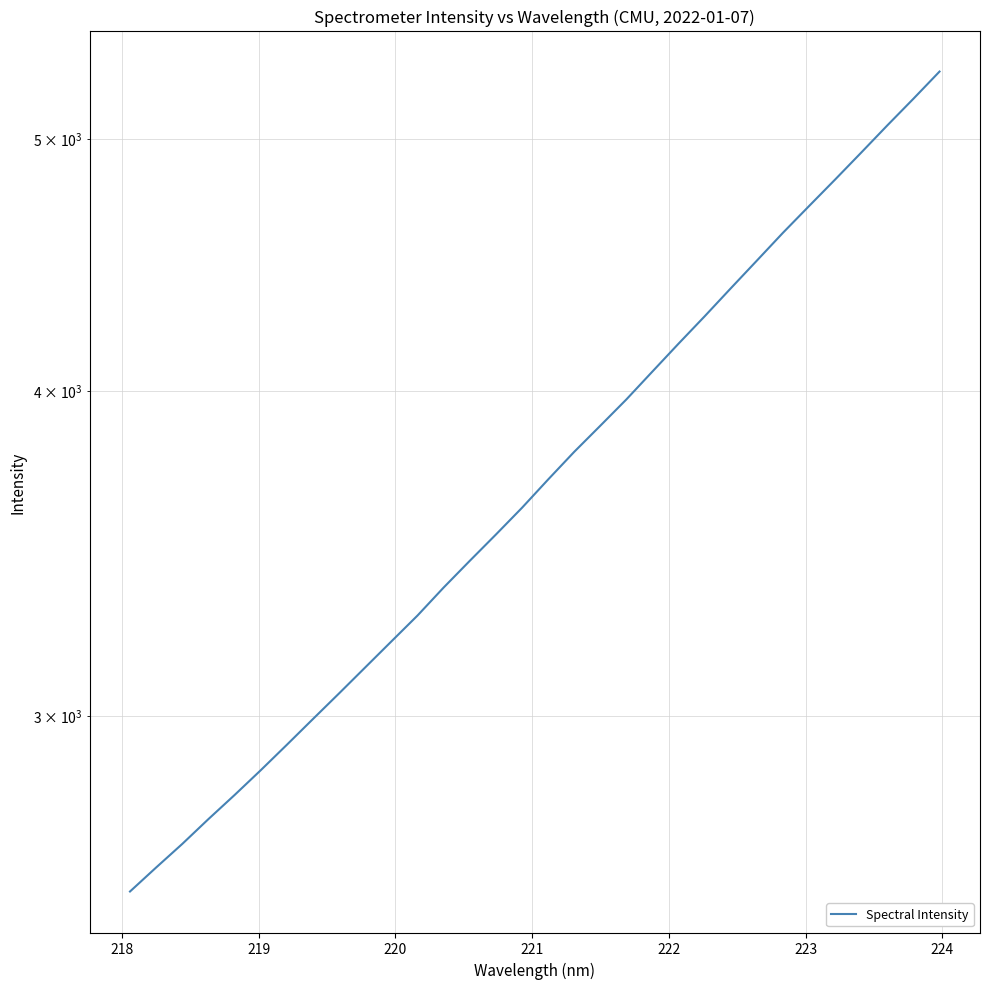

What is the average value?

3753.4